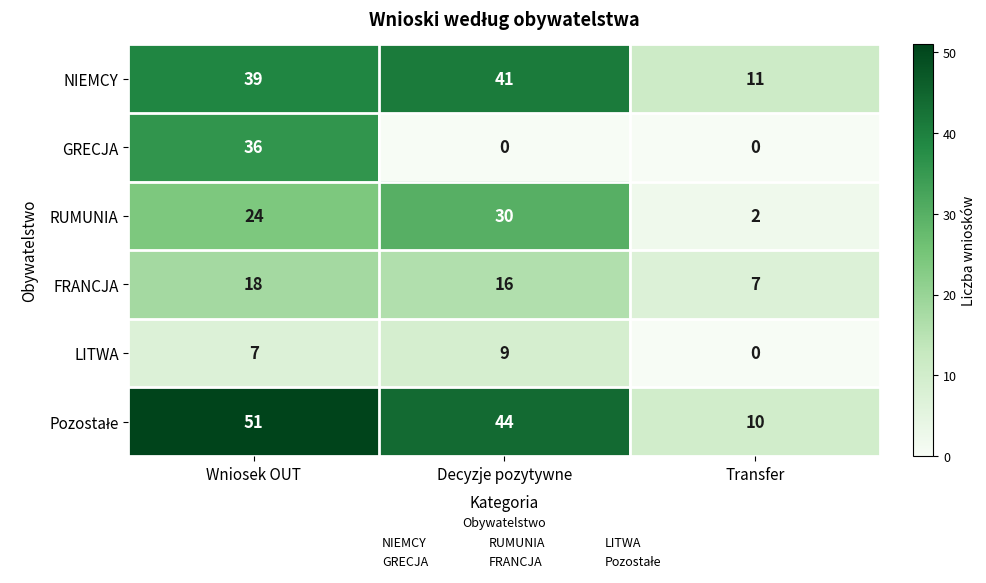

What is the spread (max minus min) of values at Transfer?

11